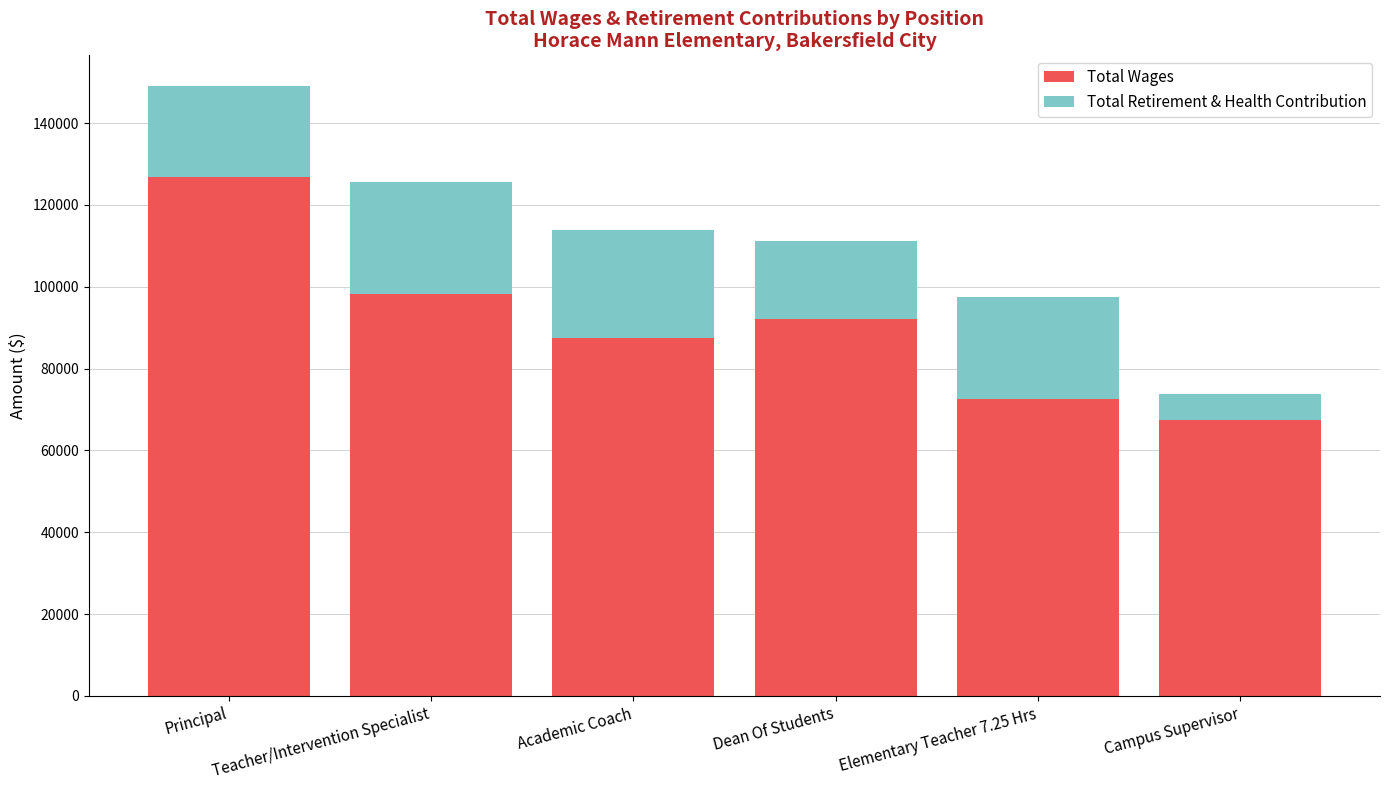

What is the difference between the maximum and minimum values in the Total Wages series?

59259